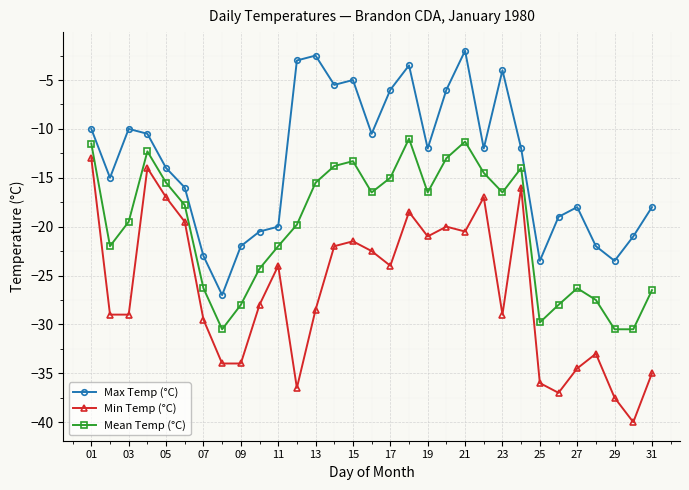

What is the difference between the maximum and minimum values in the Max Temp (°C) series?

25.0